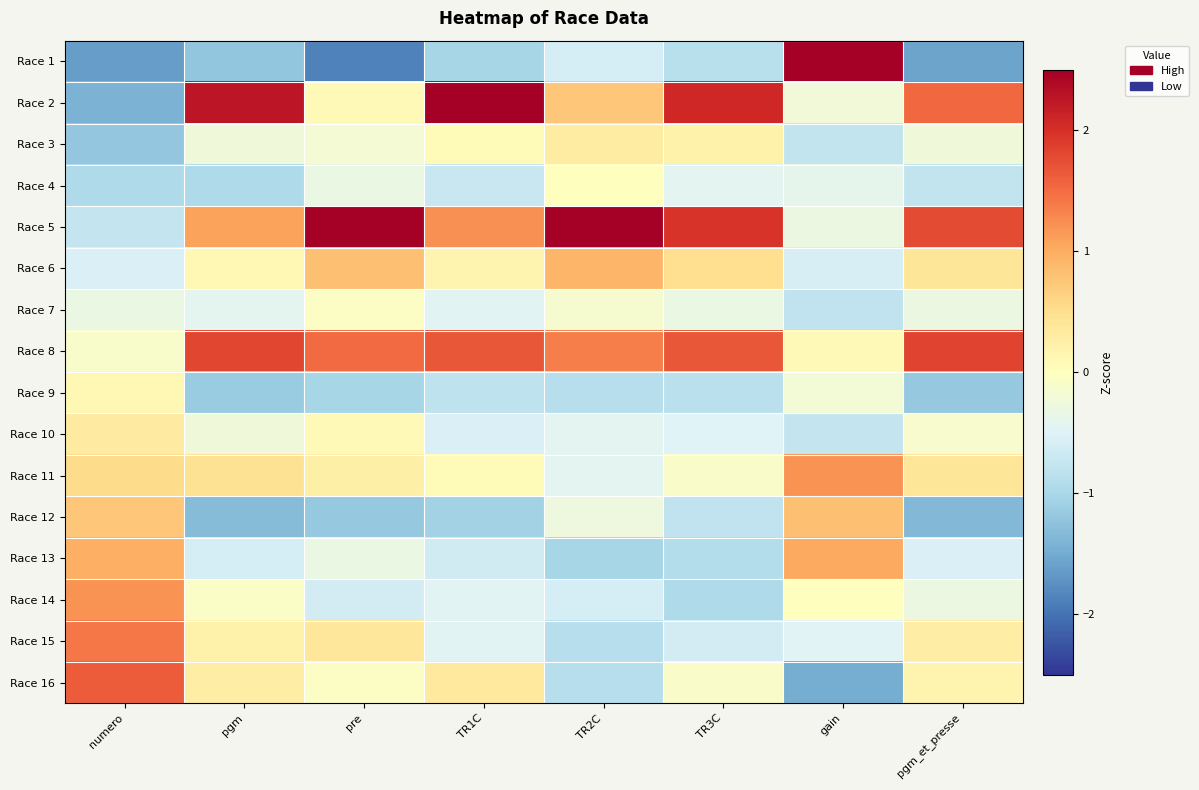

What is the spread (max minus min) of values at TR3C?

3.0